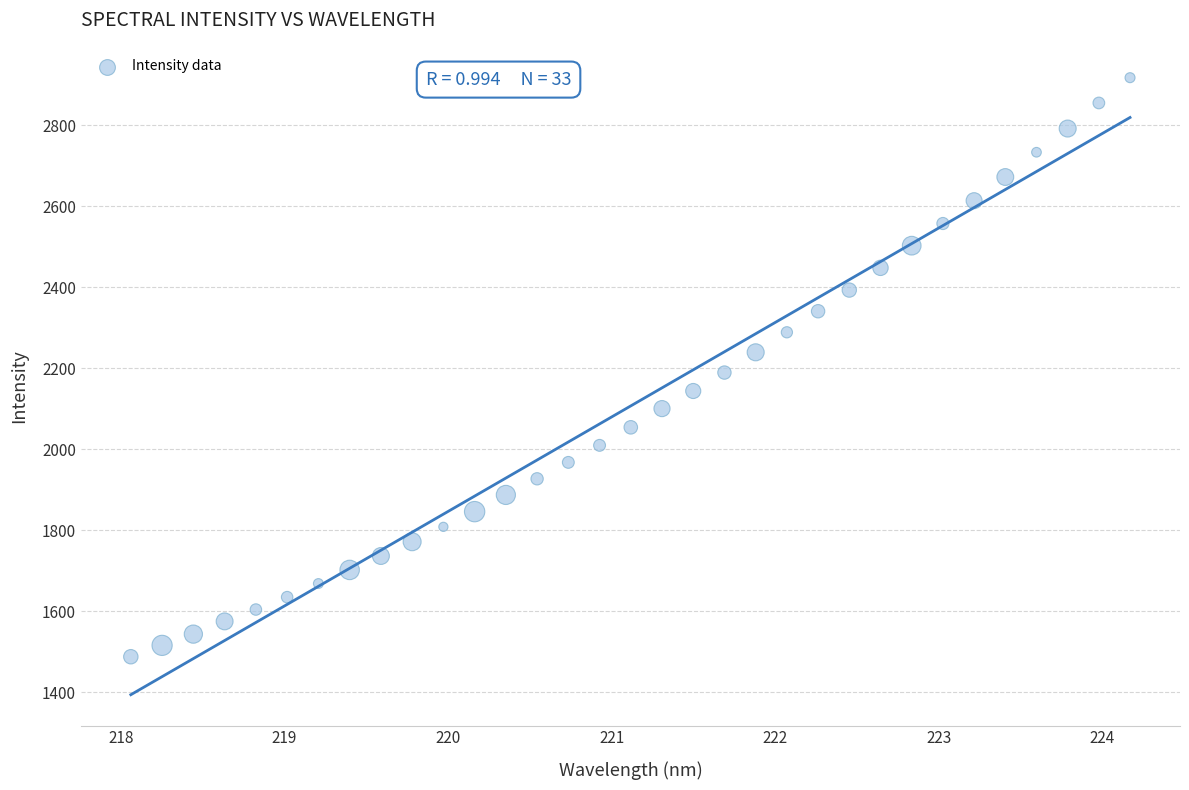

What is the range of X values (max minus min)?

6.1